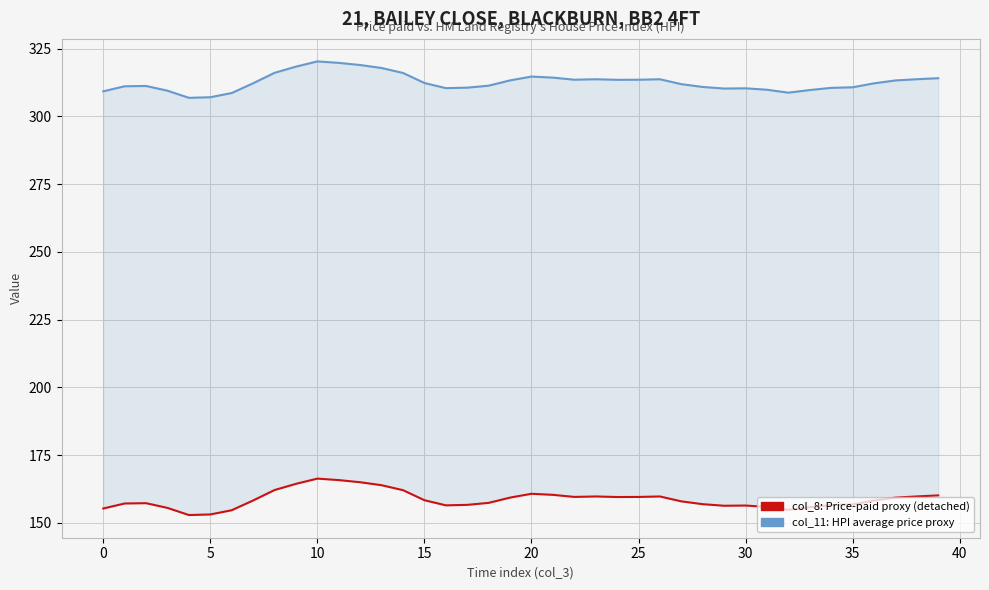

What is the total value across all series at 21?

474.7